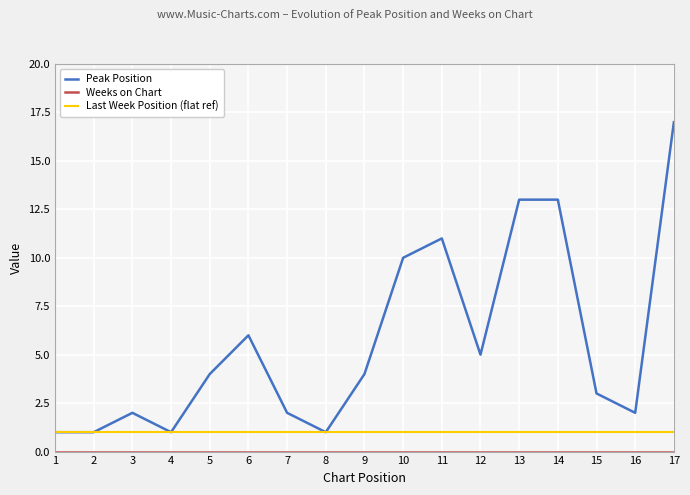

Is this an area chart (filled region under the line)?

No